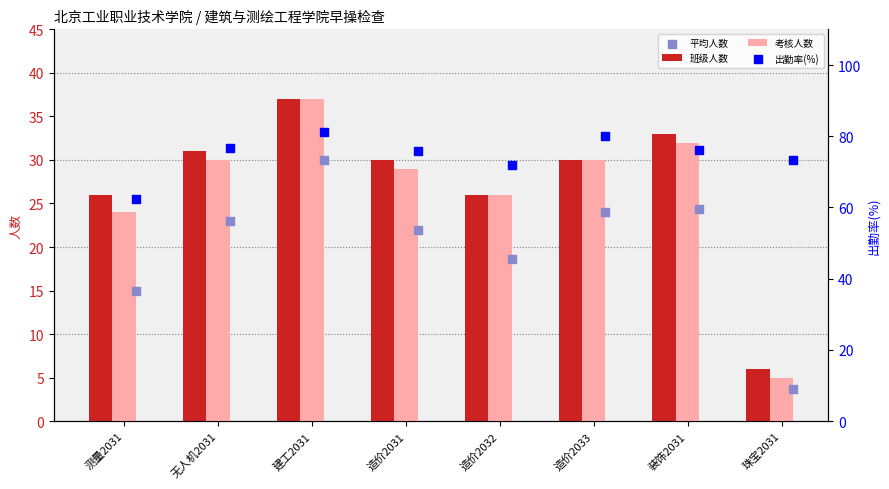

Is the value of 考核人数 at 建工2031 greater than the value of 班级人数 at 装饰2031?

Yes